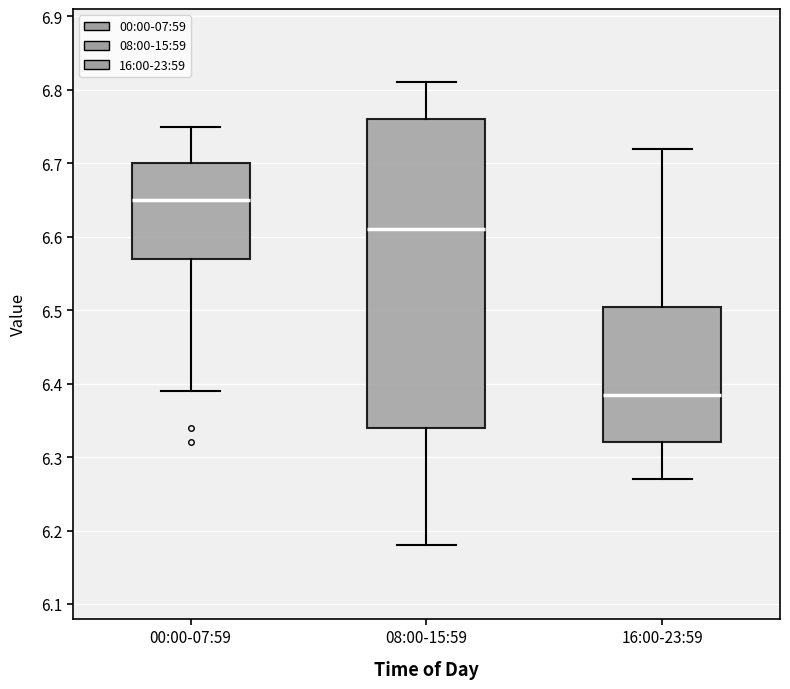

Where does the lower whisker of the box for 00:00-07:59 end on the y-axis? The values are not printed on the chart, so give them approximately, as read against the axis.

6.39